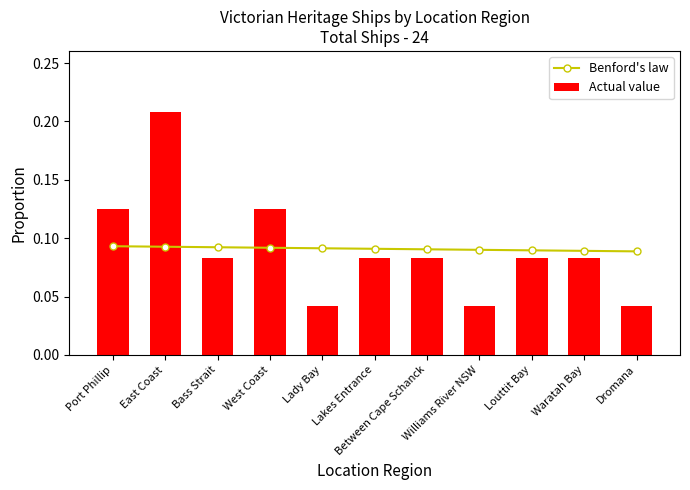

Which category has the lowest value across all series?

Lady Bay